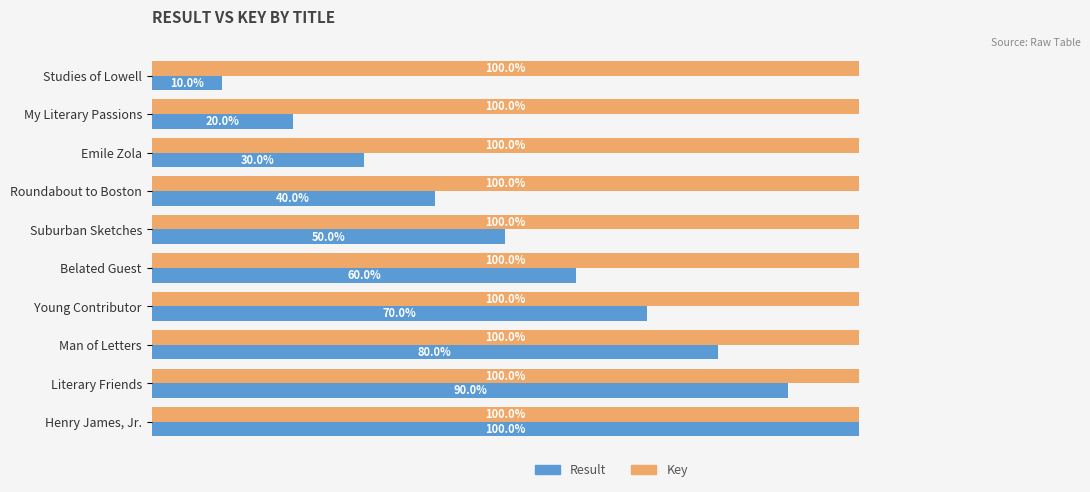

Rank the series at Young Contributor from lowest to highest value.

Result, Key